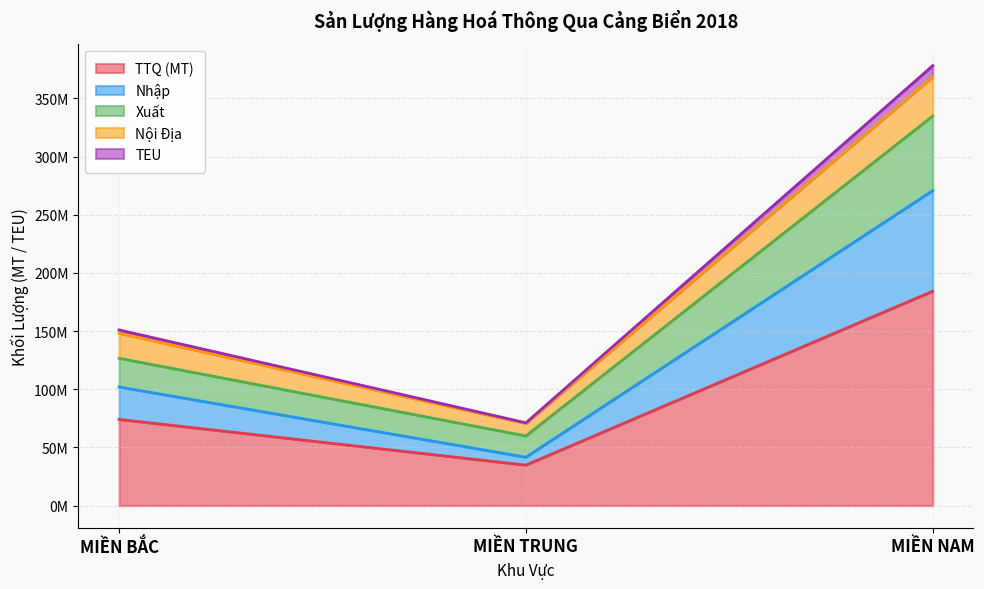

What is the label of the 2nd point from the right?

MIỀN TRUNG